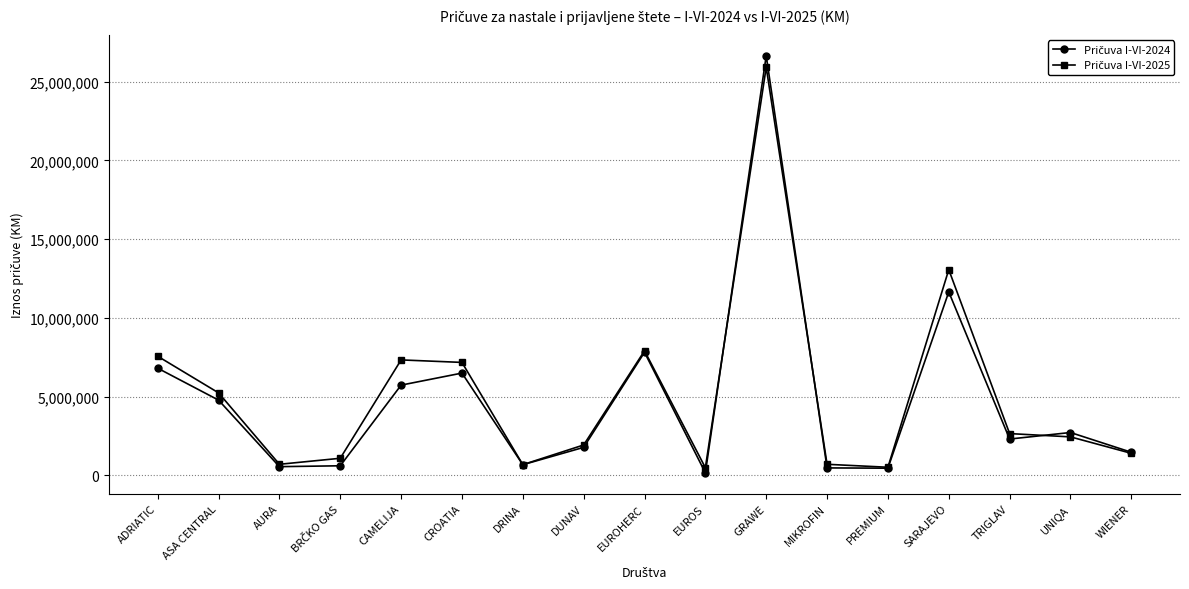

What is the label of the 14th point from the left?

SARAJEVO